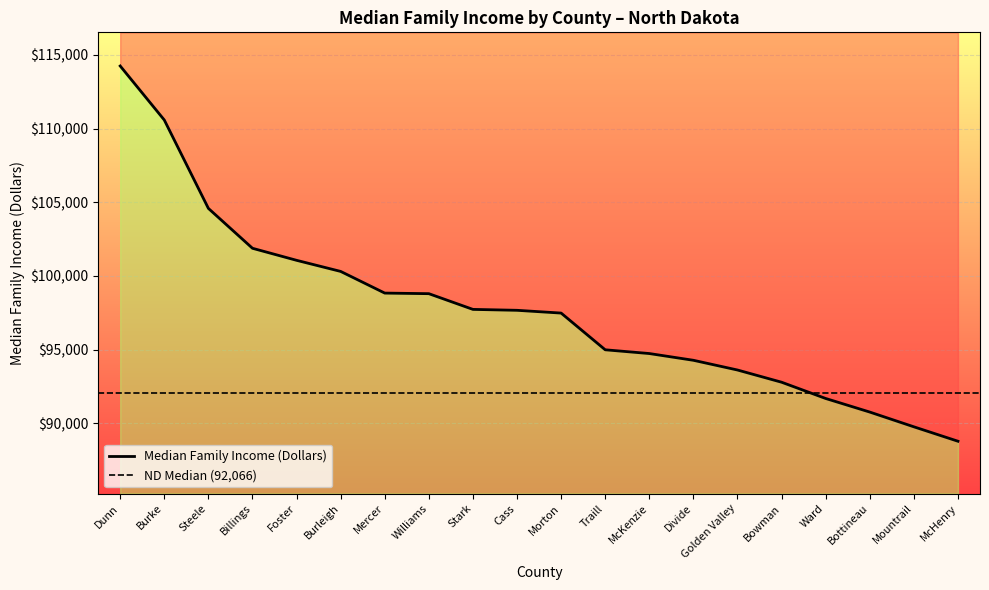

Rank the categories by value from highest to lowest.

Dunn, Burke, Steele, Billings, Foster, Burleigh, Mercer, Williams, Stark, Cass, Morton, Traill, McKenzie, Divide, Golden Valley, Bowman, Ward, Bottineau, Mountrail, McHenry